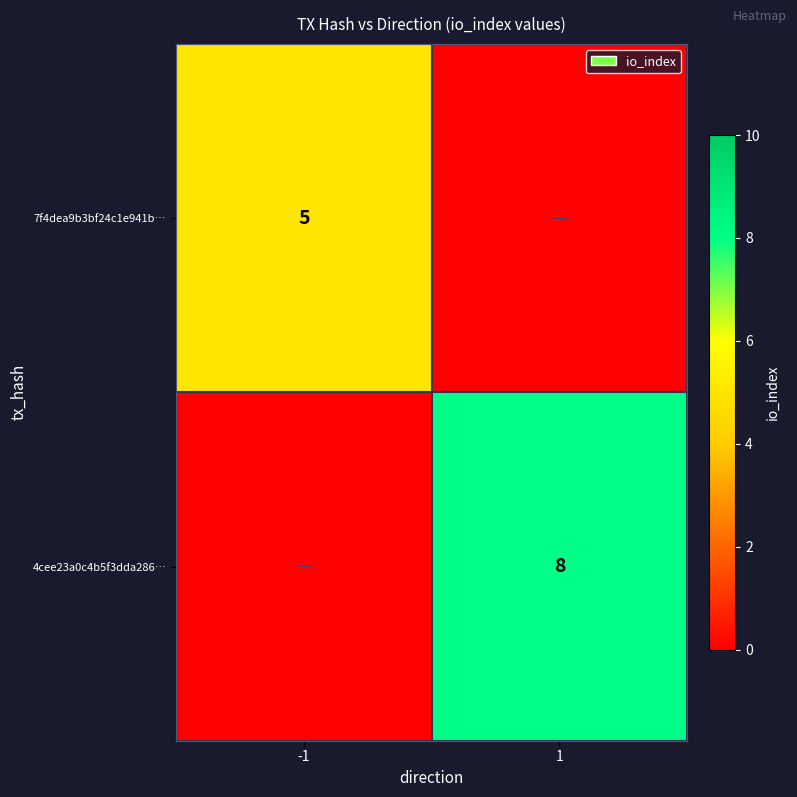

Between 1 and -1, which is larger?

-1